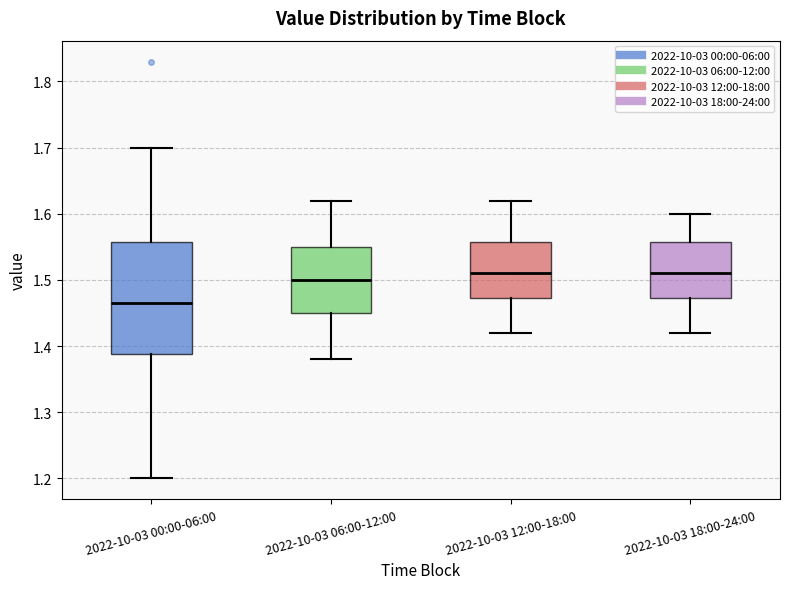

Reading left to right, read every box against the y-axis: the position of its median line, the range the box covers, and the ends of its whiskers. The values are not printed on the chart, so give them approximately, as read against the axis.

2022-10-03 00:00-06:00: median 1.47, box 1.39 to 1.56, whiskers 1.20 to 1.70
2022-10-03 06:00-12:00: median 1.50, box 1.45 to 1.55, whiskers 1.38 to 1.62
2022-10-03 12:00-18:00: median 1.51, box 1.47 to 1.56, whiskers 1.42 to 1.62
2022-10-03 18:00-24:00: median 1.51, box 1.47 to 1.56, whiskers 1.42 to 1.60